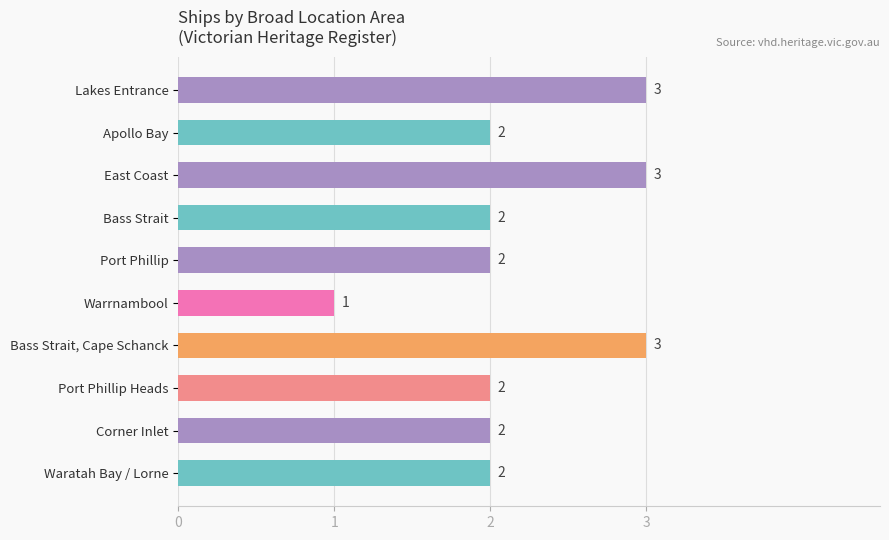

How many categories are shown in the chart?

10